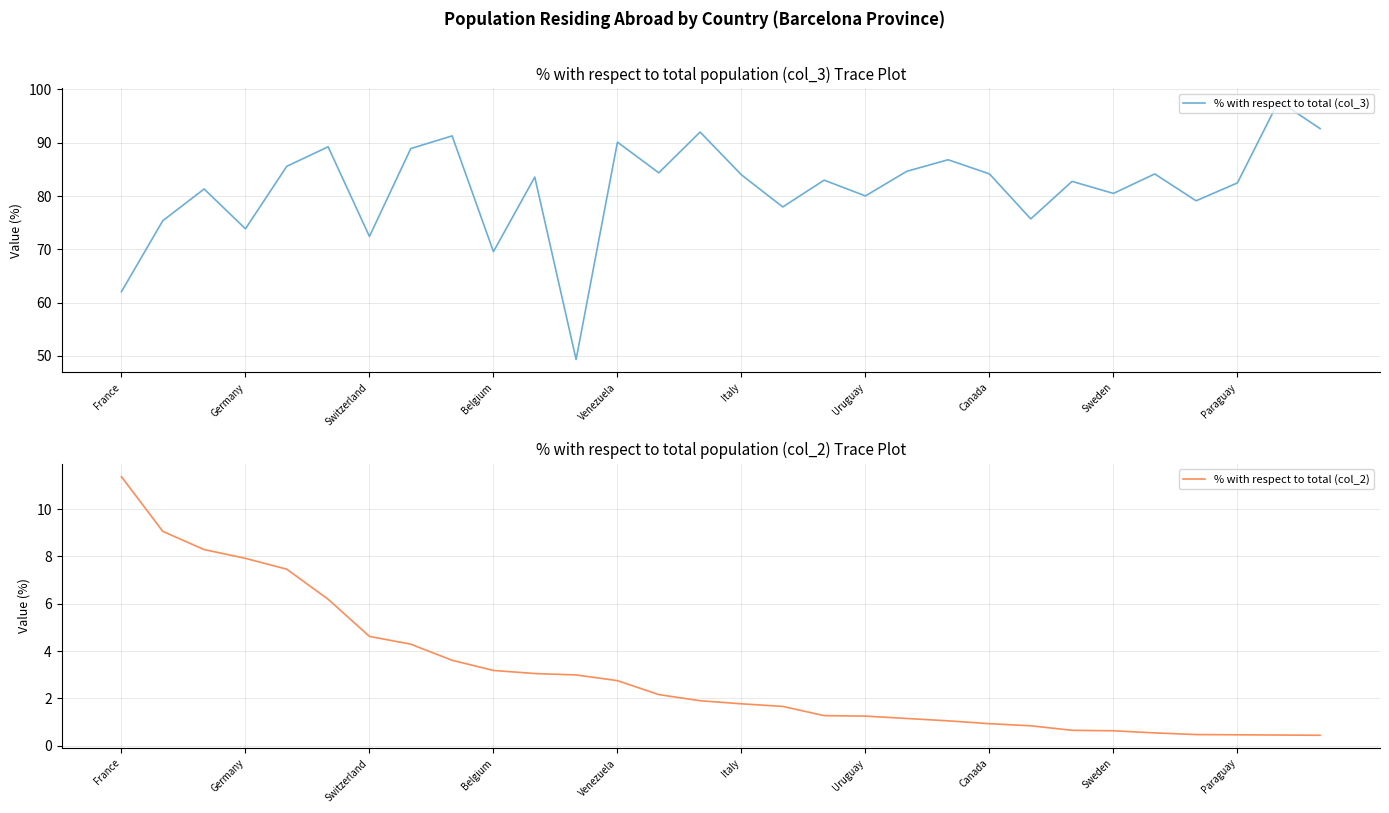

The value of % with respect to total (col_3) at Canada is 84.2. True or false?

True